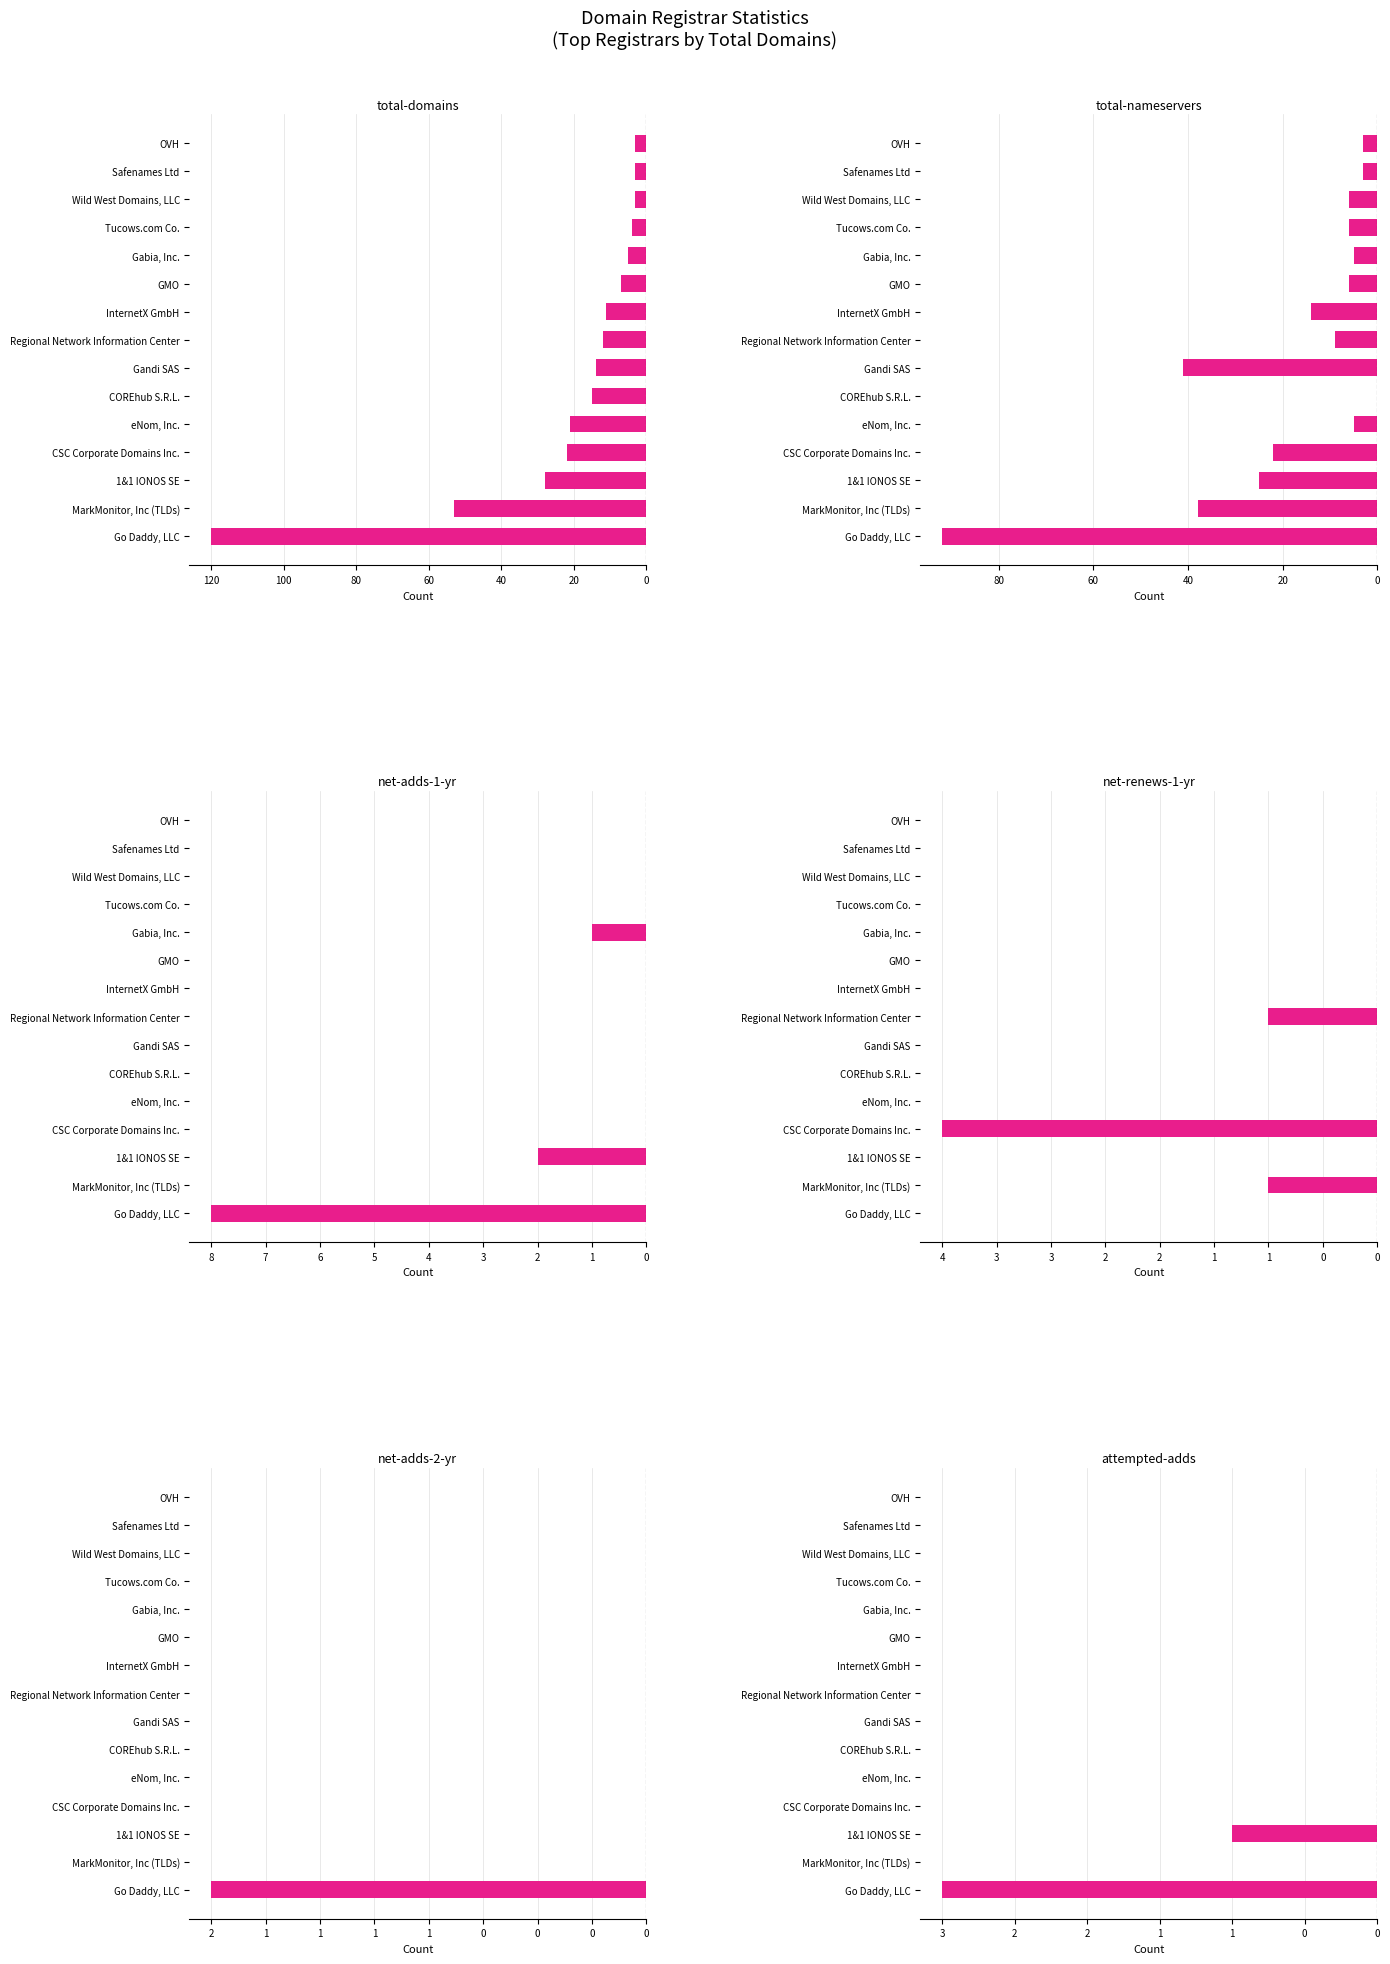

Is it true that net-adds-1-yr equals 0 at Regional Network Information Center?

True